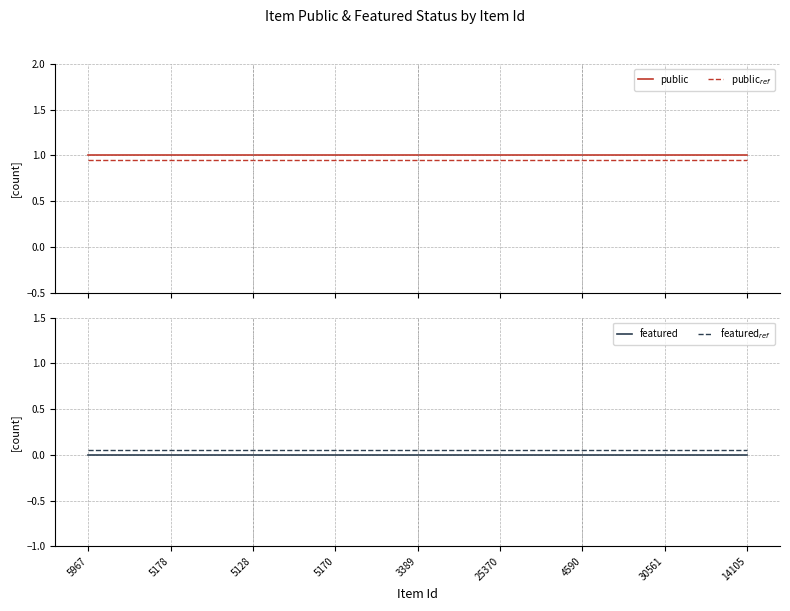

True or false: public$_{ref}$ and featured$_{ref}$ intersect in this chart.

False